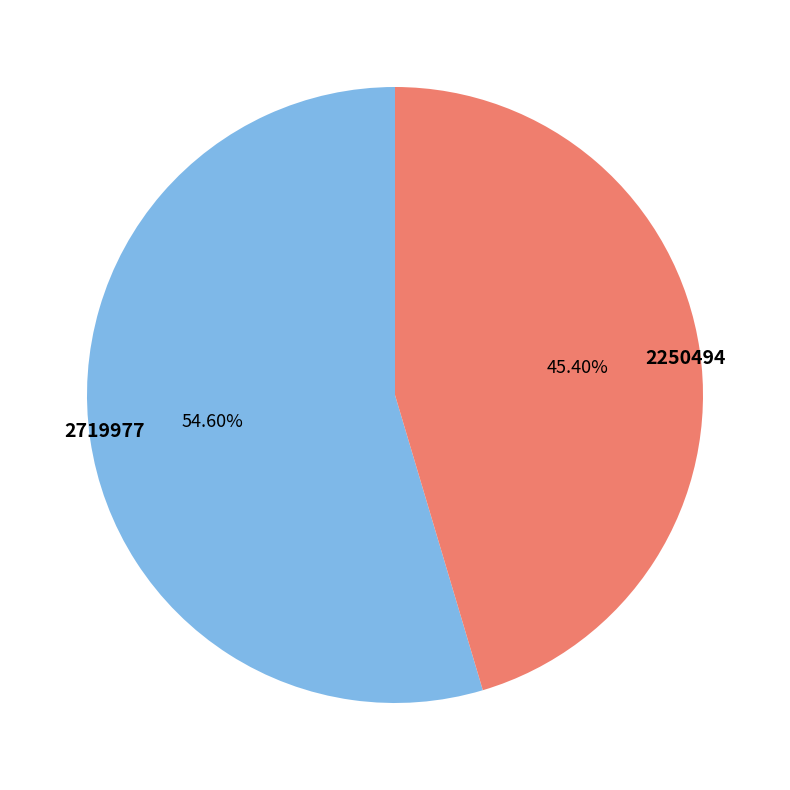

True or false: 2250494 accounts for 45% of the total.

True